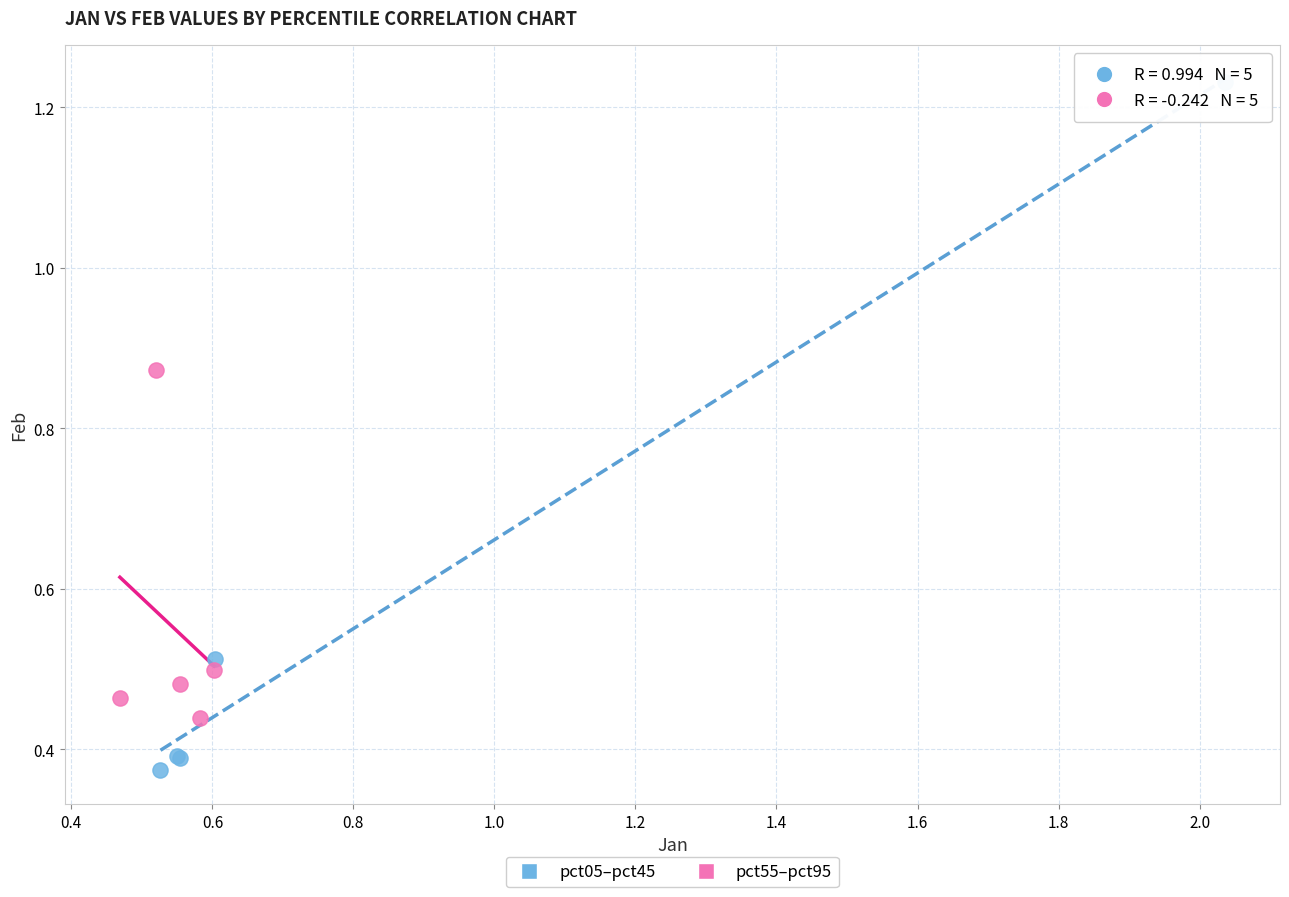

Which series reaches the minimum Y coordinate?

pct05–pct45